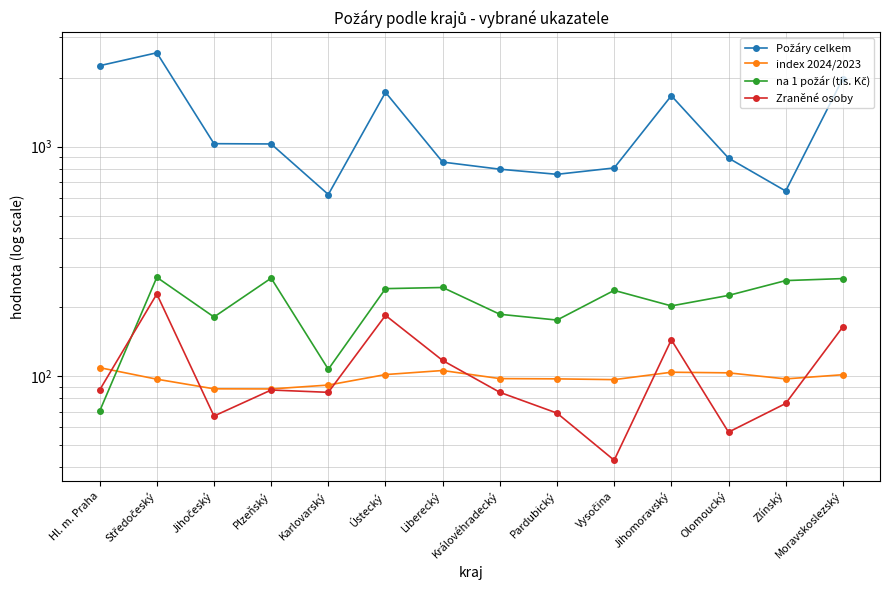

True or false: Požáry celkem and Zraněné osoby cross at least once.

False